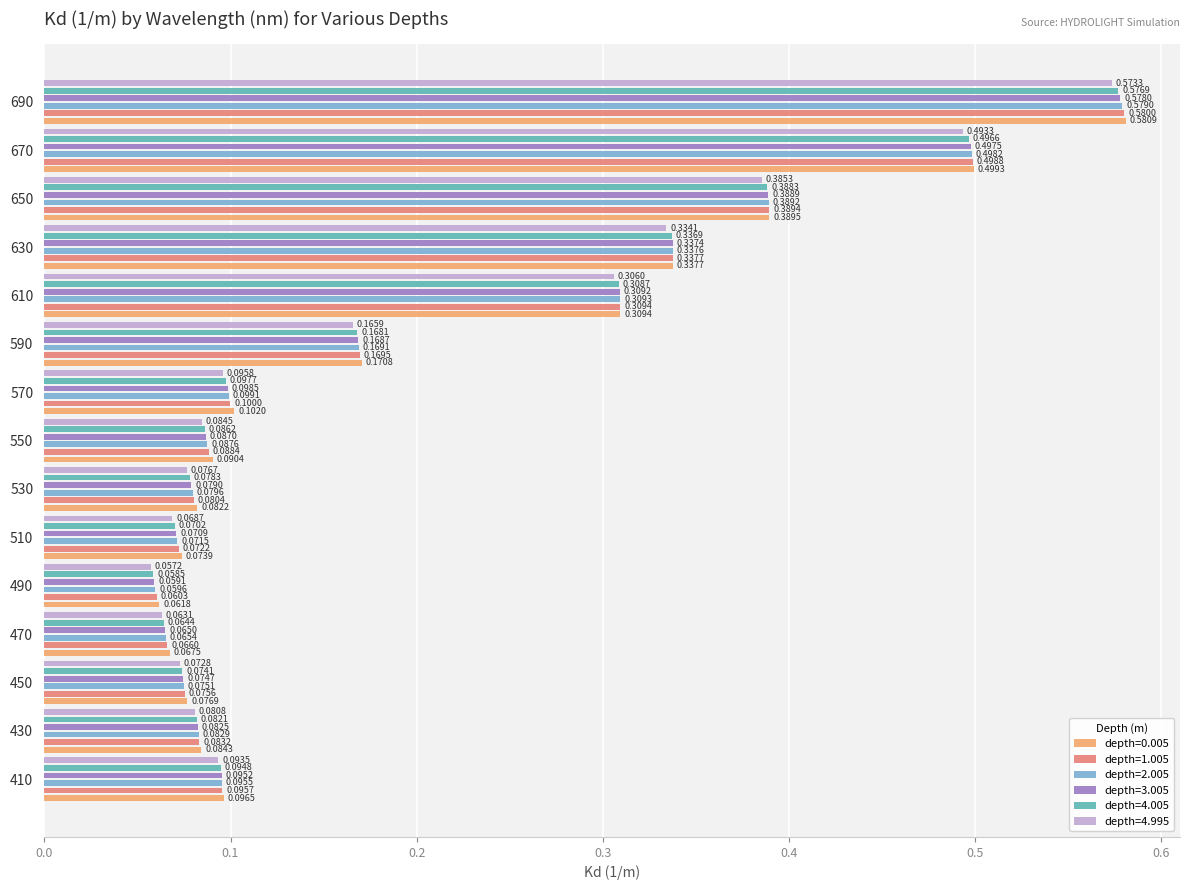

What are all the series names shown in the legend?

0.005, 1.005, 2.005, 3.005, 4.005, 4.995